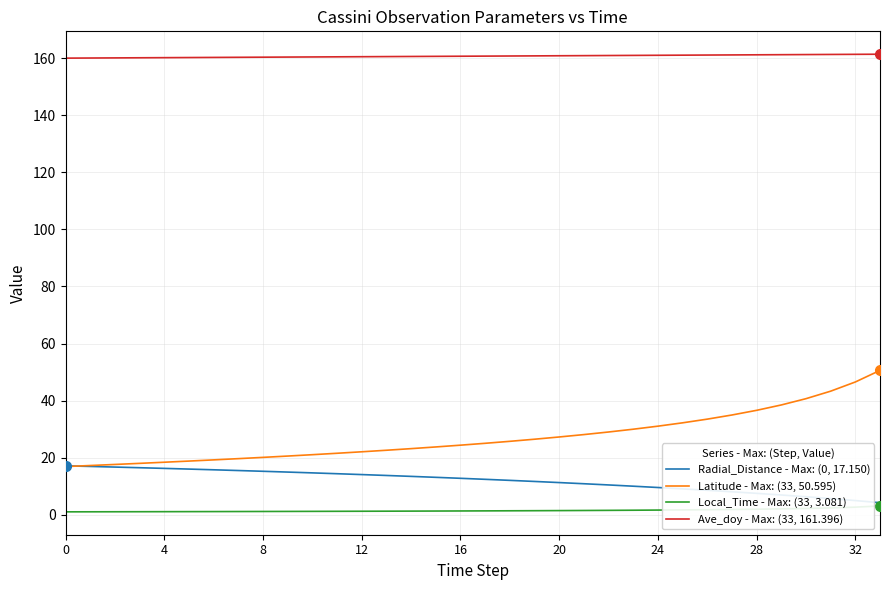

Which series has the largest total across all categories?

Ave_doy - Max: (33, 161.396)